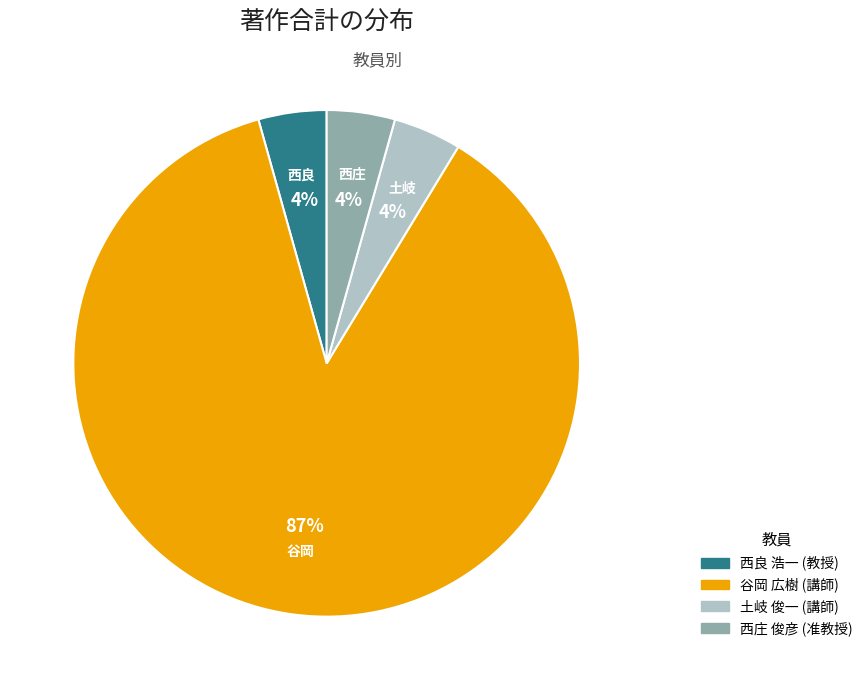

Which category accounts for the majority?

谷岡 広樹 (講師)